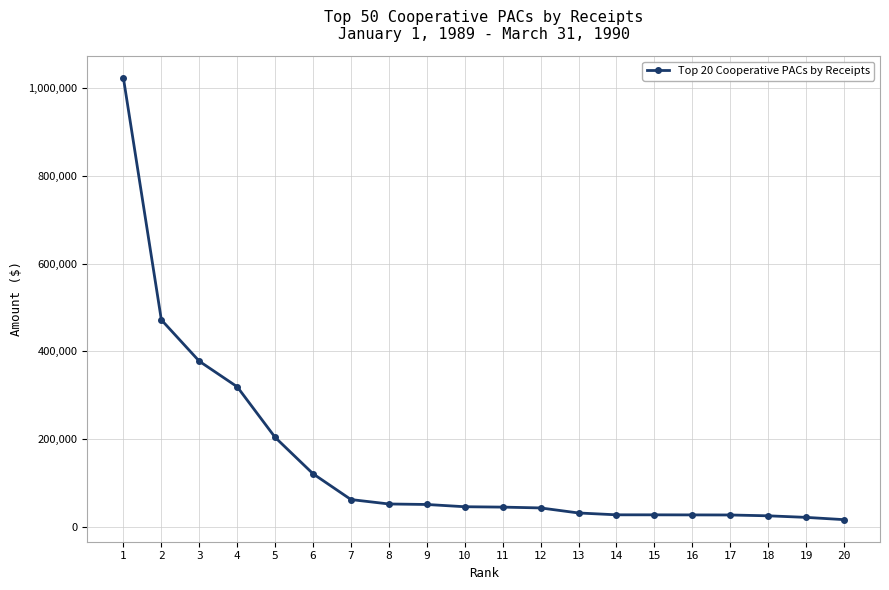

Approximately how many times larger is the value at 9 compared to 10?

1.1